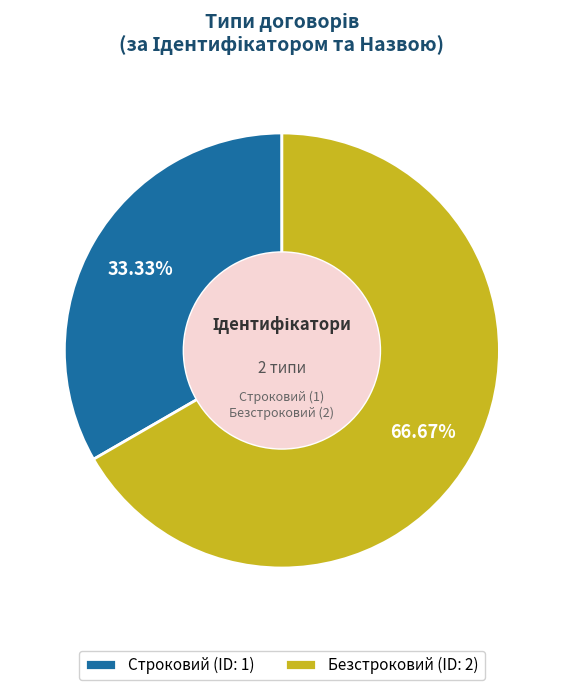

Is Строковий the majority of the pie?

No